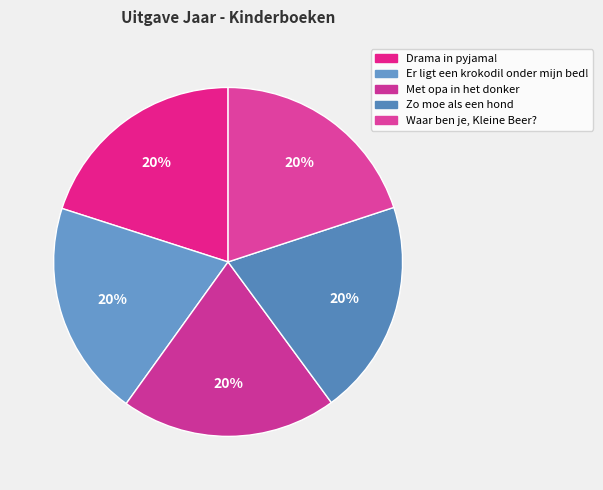

The Zo moe als een hond slice represents 20% of the pie. True or false?

True